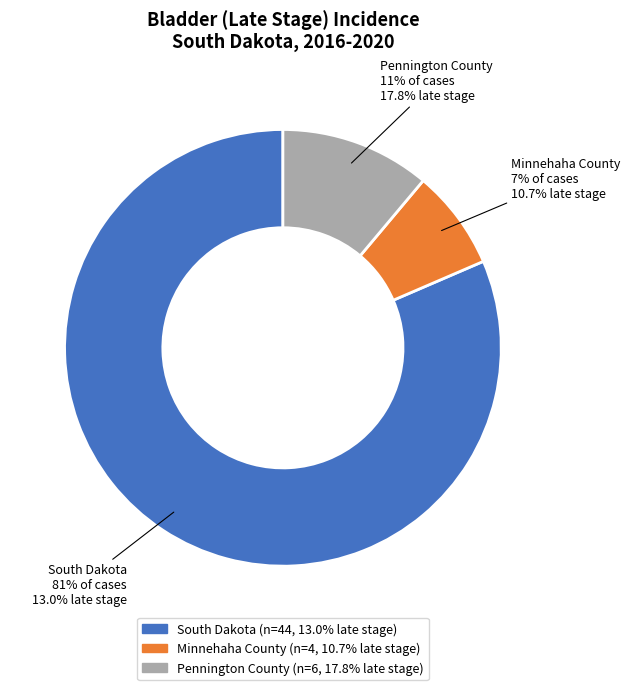

Is there any slice that represents more than half of the pie?

Yes